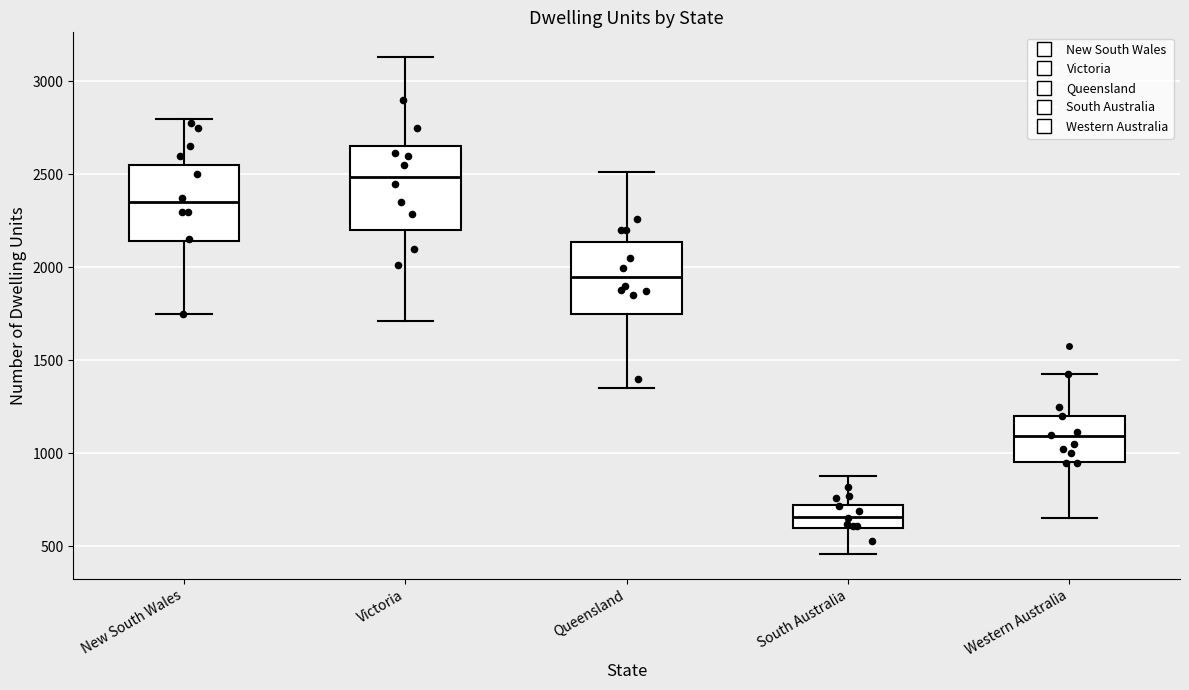

Where does the upper whisker of the box for New South Wales end on the y-axis? The values are not printed on the chart, so give them approximately, as read against the axis.

2800